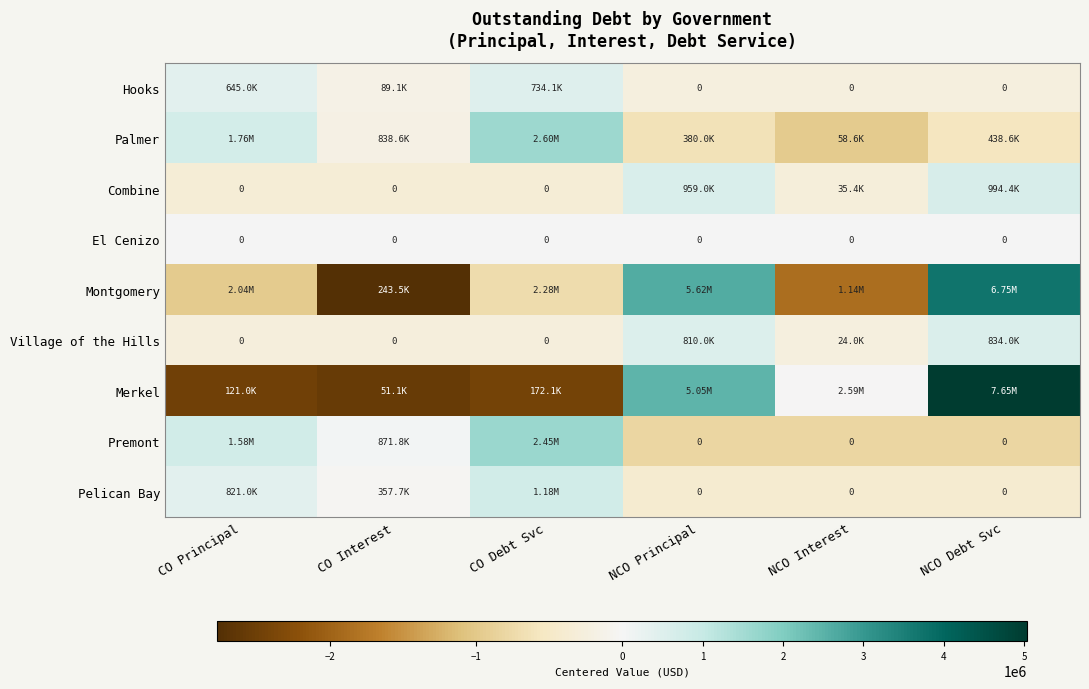

What is the maximum value shown in the chart?

5042072.1